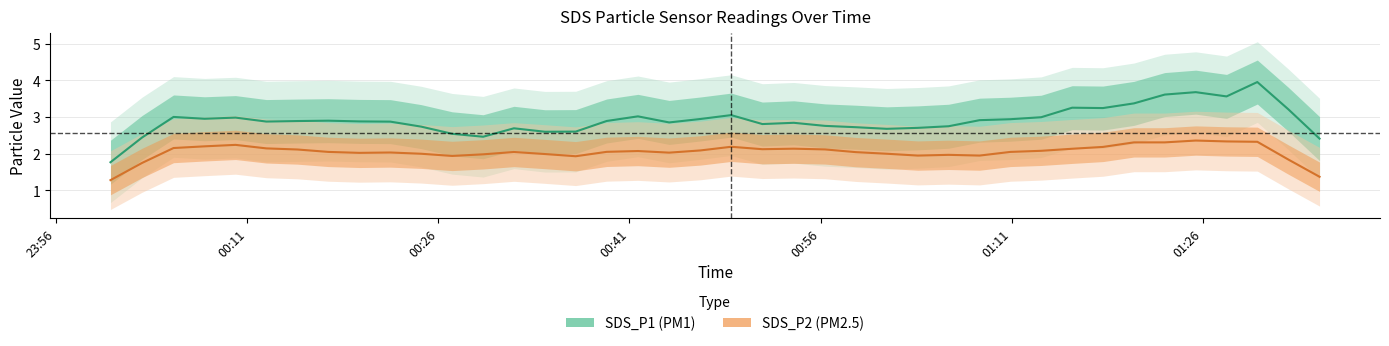

In SDS_P1, how many points are higher than both neighbors (excluding endpoints)?

12